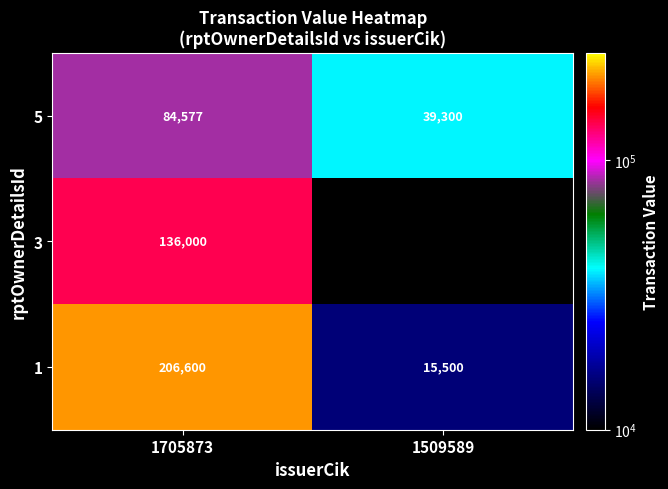

Read the 5 value at 1509589.

39300